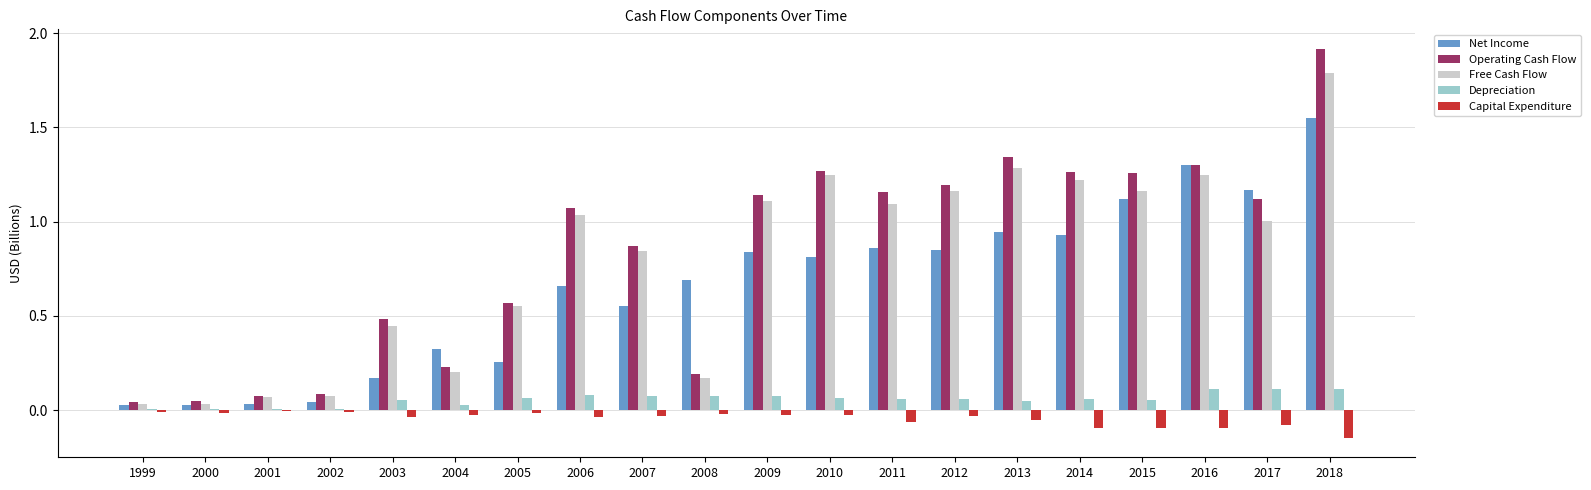

The Operating Cash Flow series shows 0.0 at 2001. True or false?

False